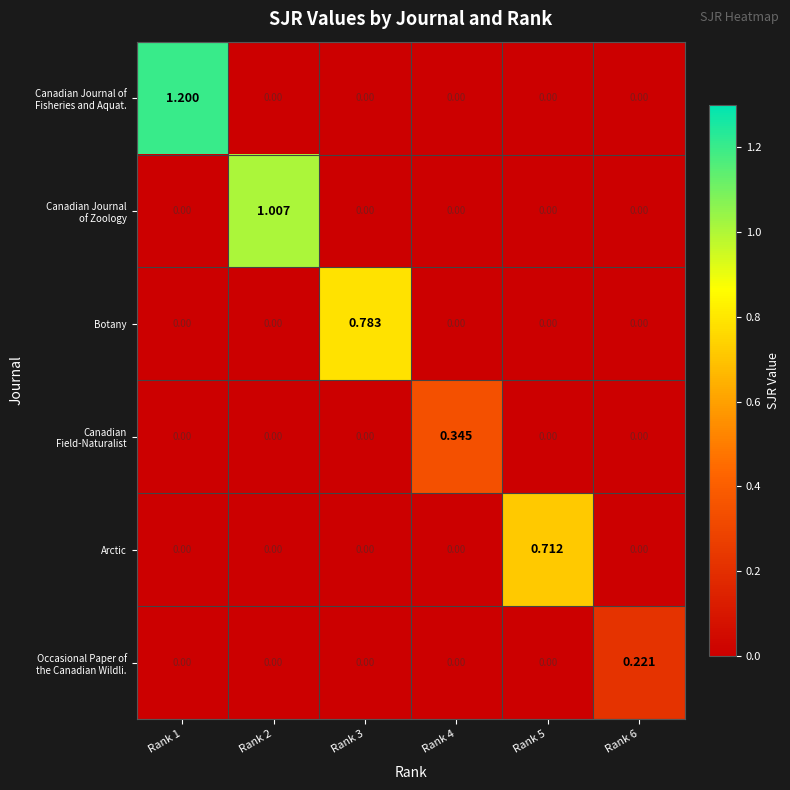

How many categories are shown in the chart?

6